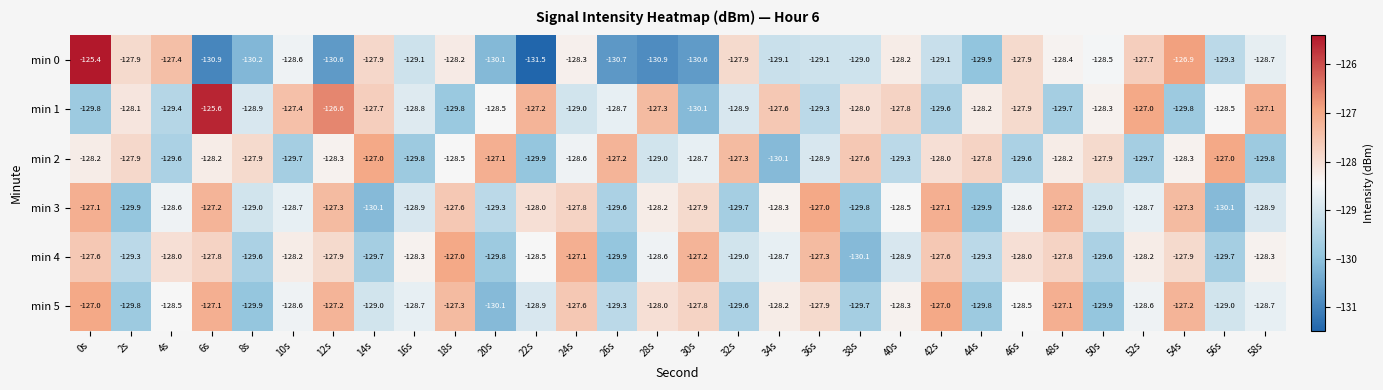

What is the maximum value shown in the chart?

-125.4